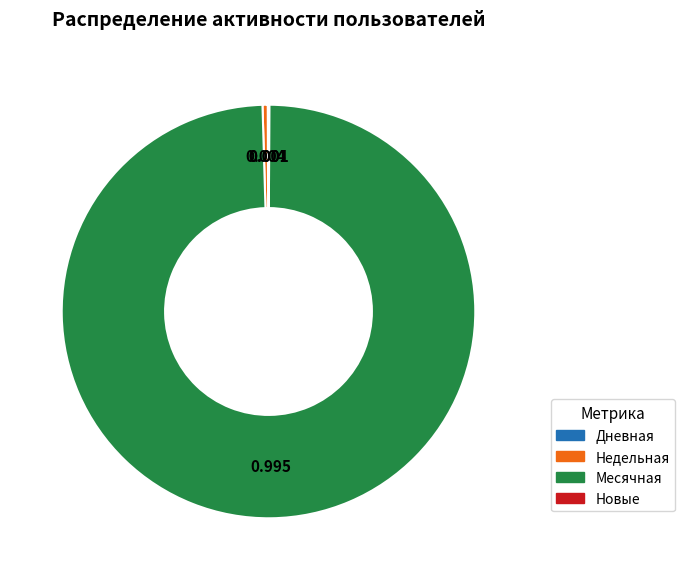

Which has a higher value, Месячная or Недельная?

Месячная